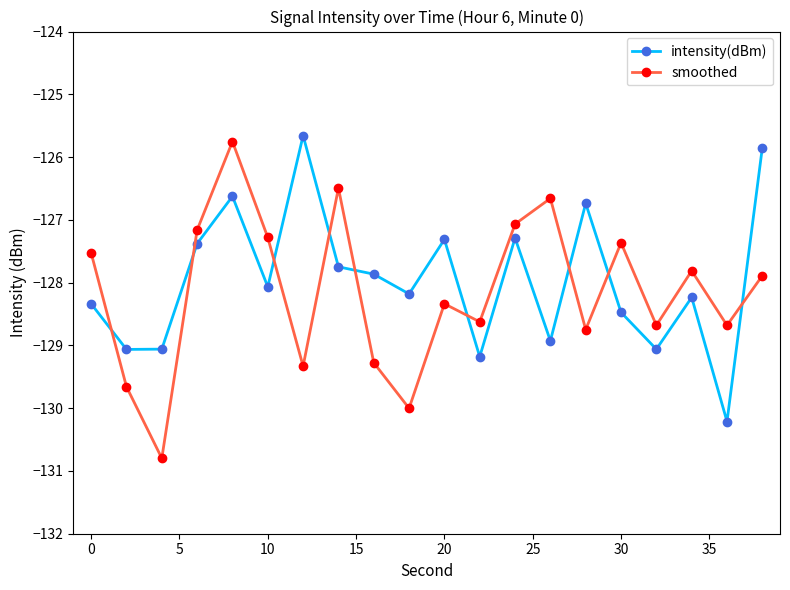

What is the value of the smoothed point at the 6th from the left?

-127.3